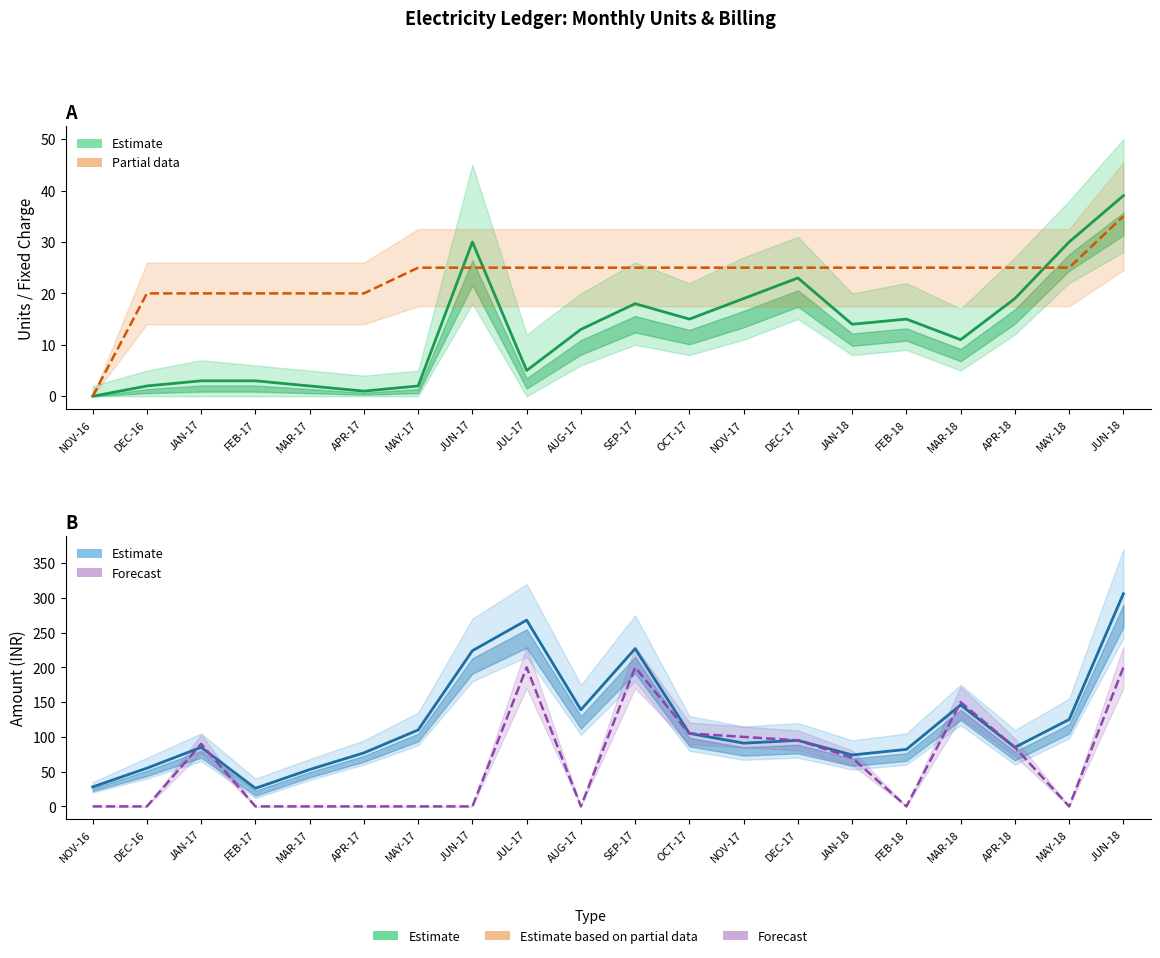

Which has a higher value, SEP-17 or APR-18?

APR-18